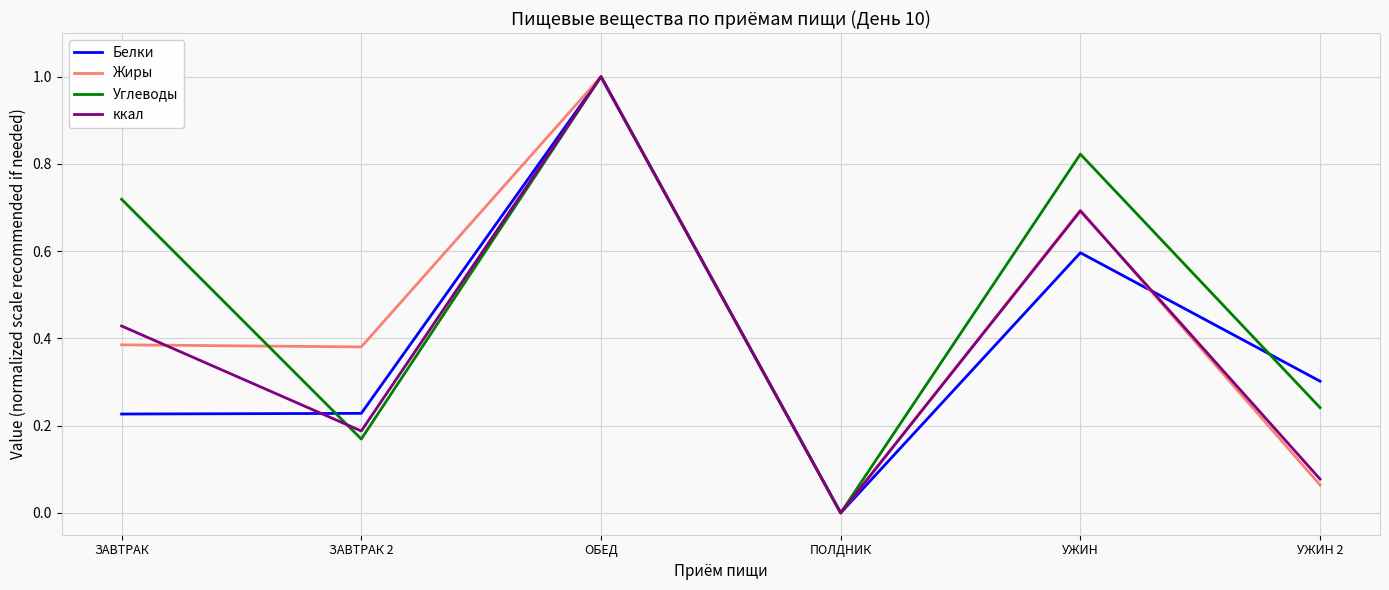

Which series has the largest total across all categories?

Углеводы